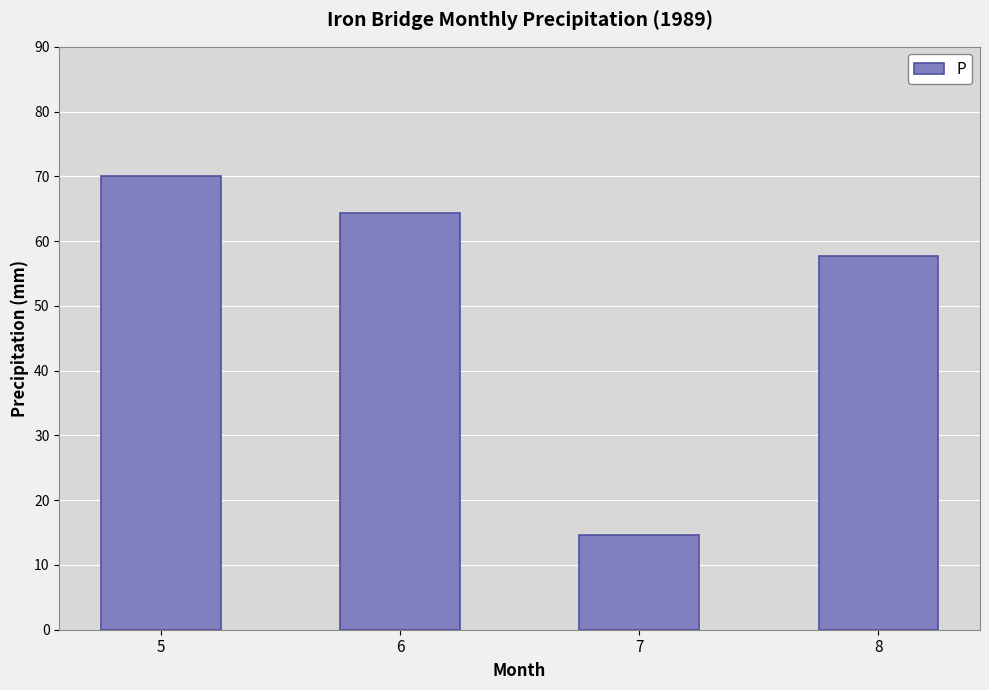

What is the sum of all values?

206.7